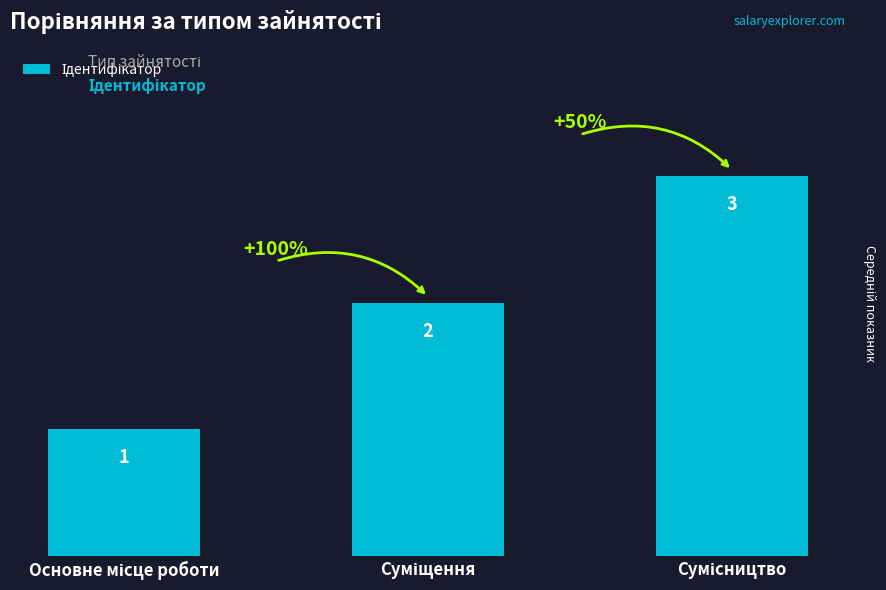

What is the maximum value shown in the chart?

3